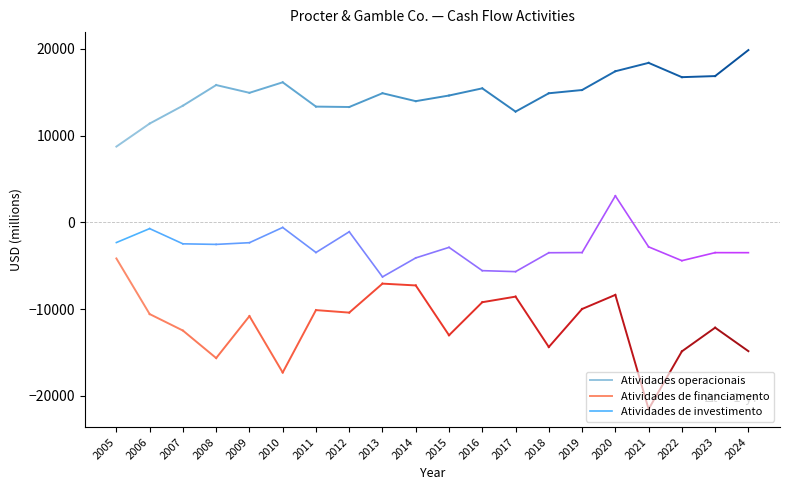

What is the spread (max minus min) of values at 2005?

12890